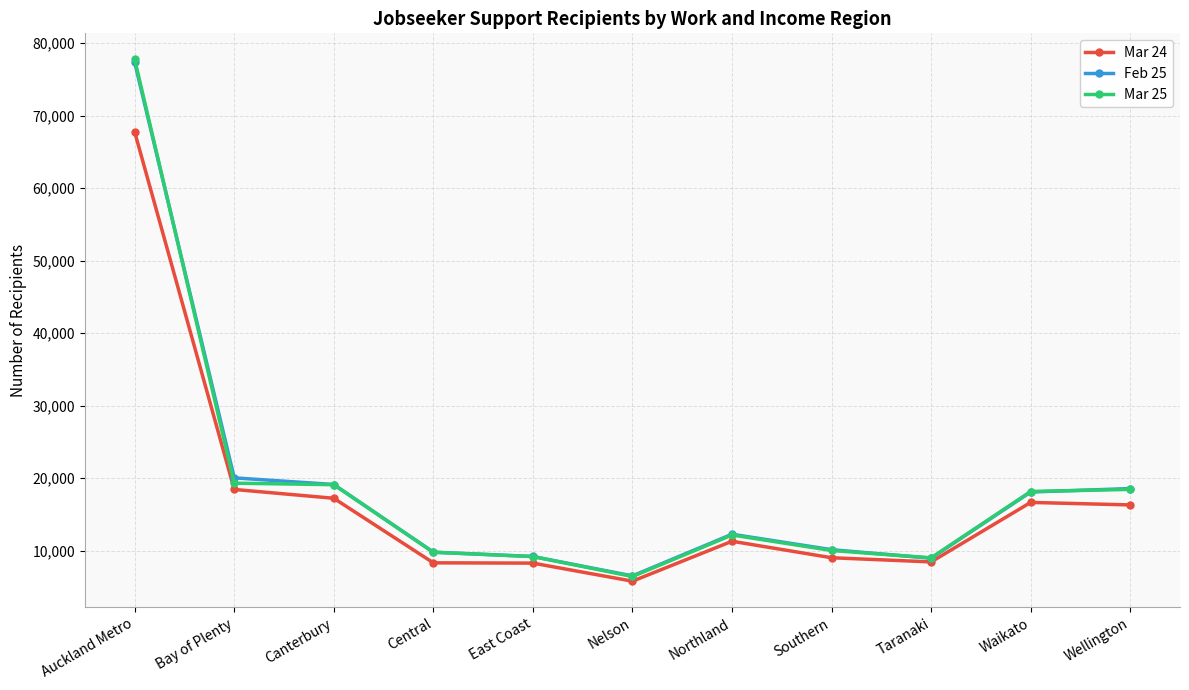

What is the average value of the Feb 25 series?

19110